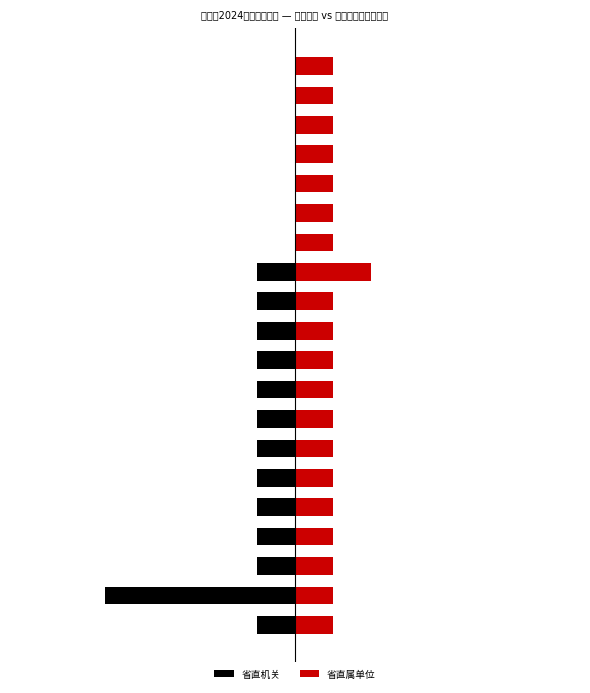

Rank the series by their maximum value, from highest to lowest.

省直属单位, 省直机关